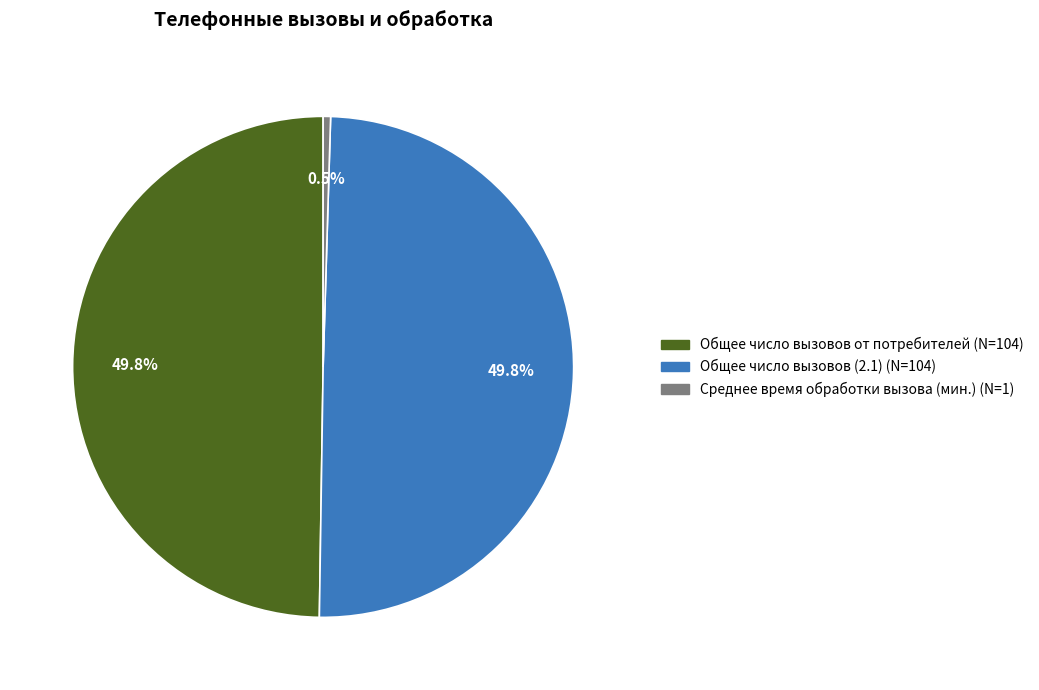

How many slices are in this pie chart?

3